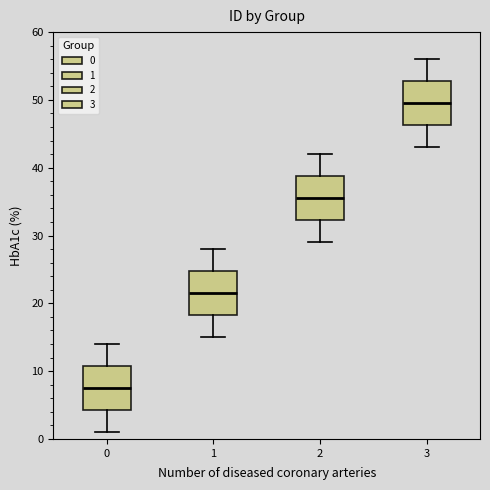

Where does the upper whisker of the box at x = 2 end on the y-axis? The values are not printed on the chart, so give them approximately, as read against the axis.

42